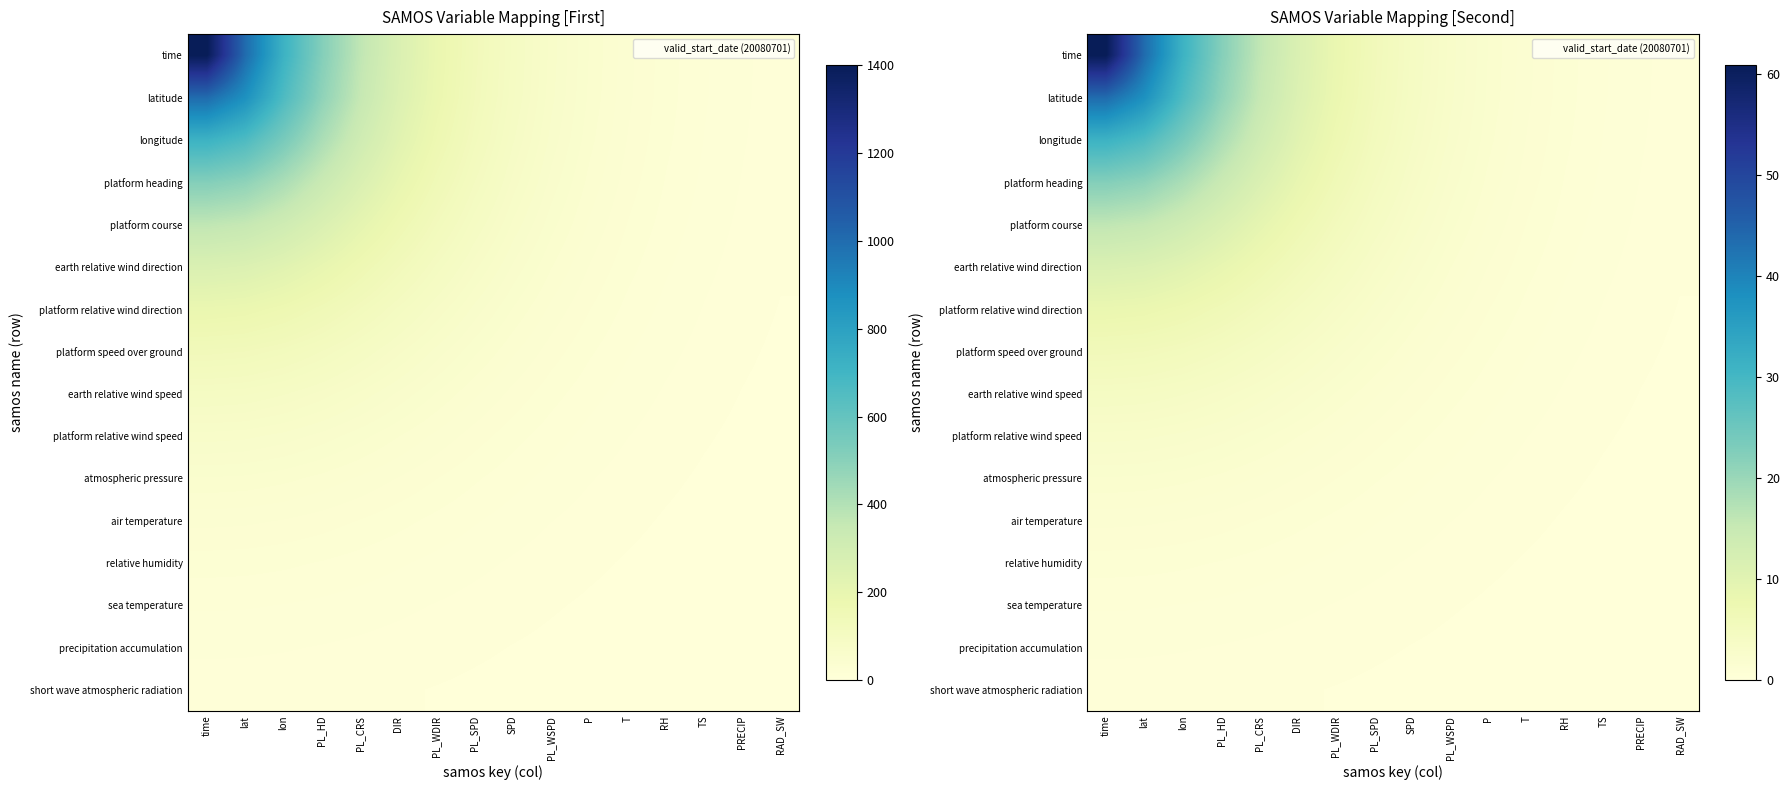

Which has a higher value, TS or PL_WSPD?

PL_WSPD